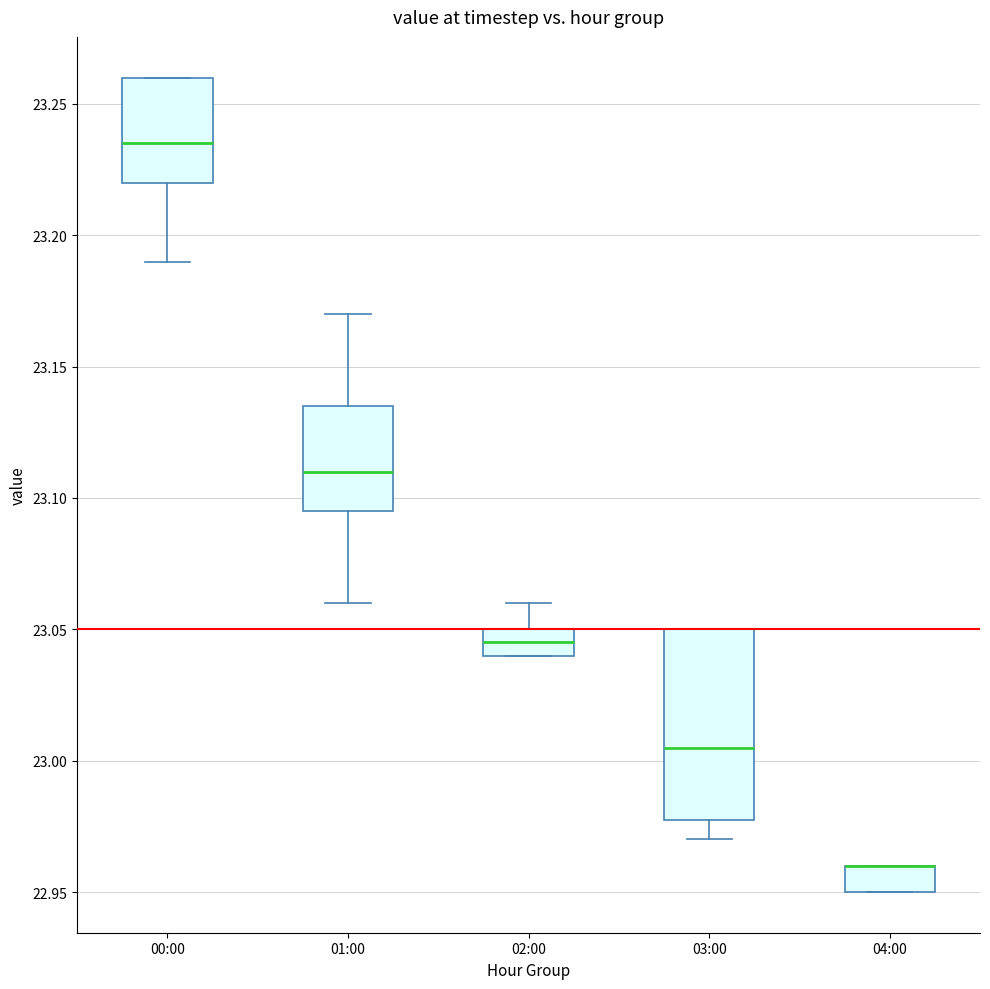

Where does the median line of the box for 01:00 sit on the y-axis? The values are not printed on the chart, so give them approximately, as read against the axis.

23.110